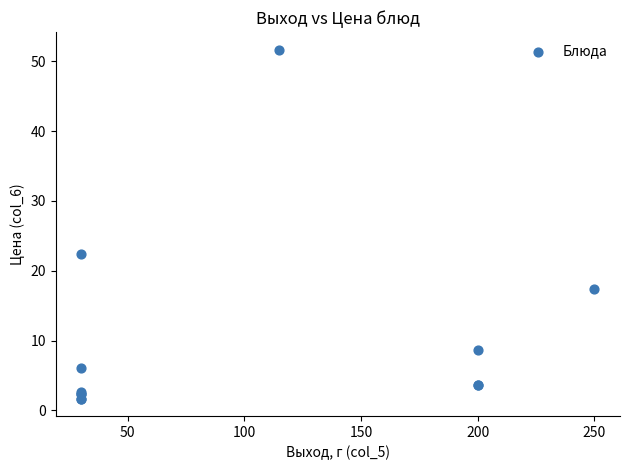

What Y value in the scatter plot is closest to 26?

22.4